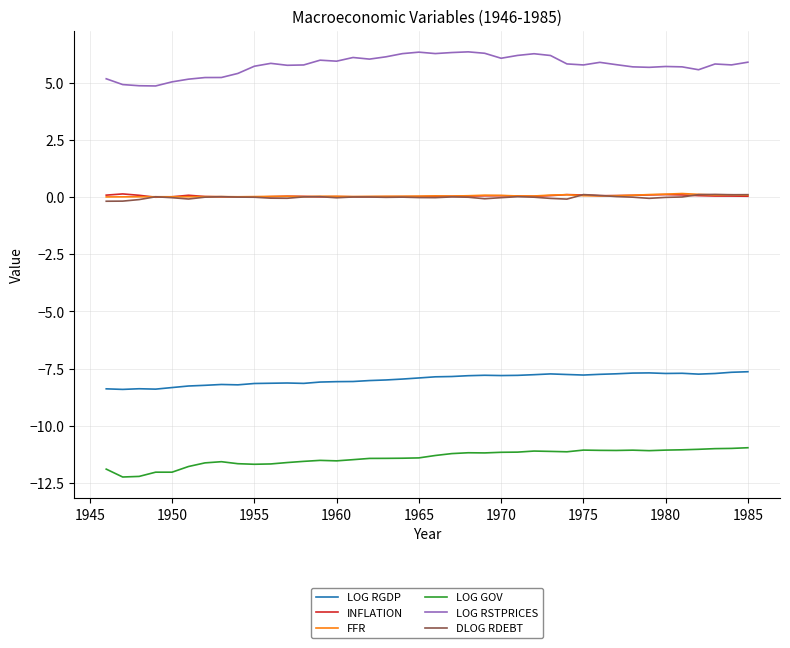

How many series are shown in this chart?

6